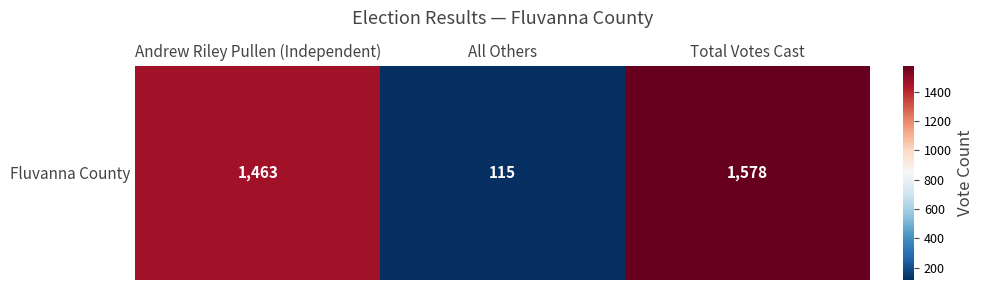

The chart shows a value of 406 at Total Votes Cast. True or false?

False